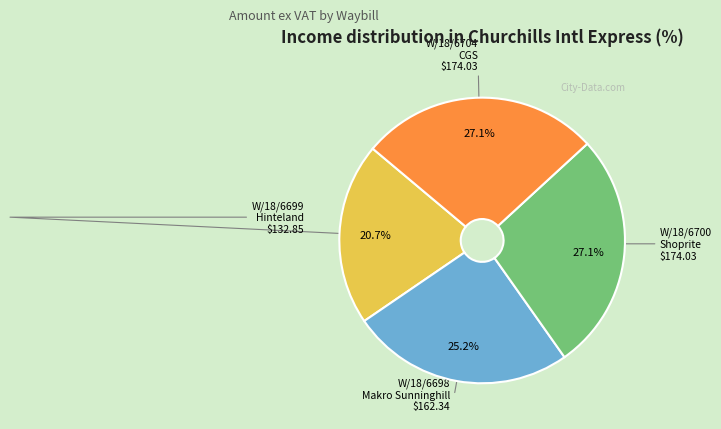

What is the total percentage of W/18/6700 Shoprite and W/18/6704 CGS?

54.1%